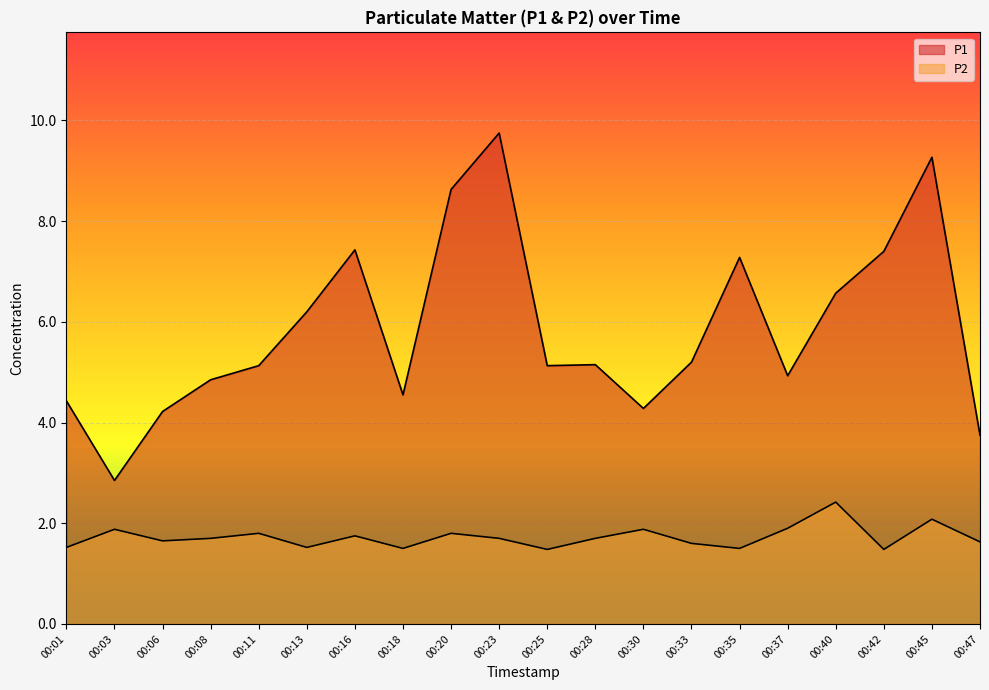

How many lines are shown in the chart?

2